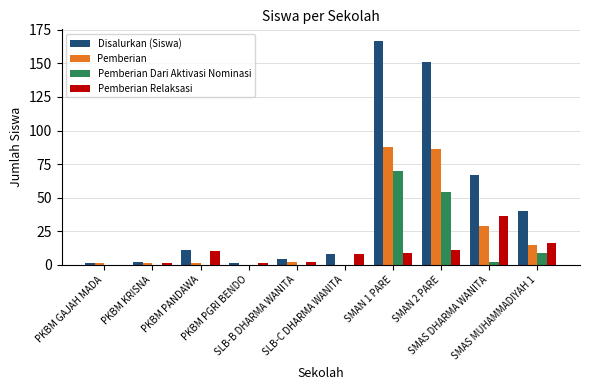

How many distinct data groups are displayed?

4